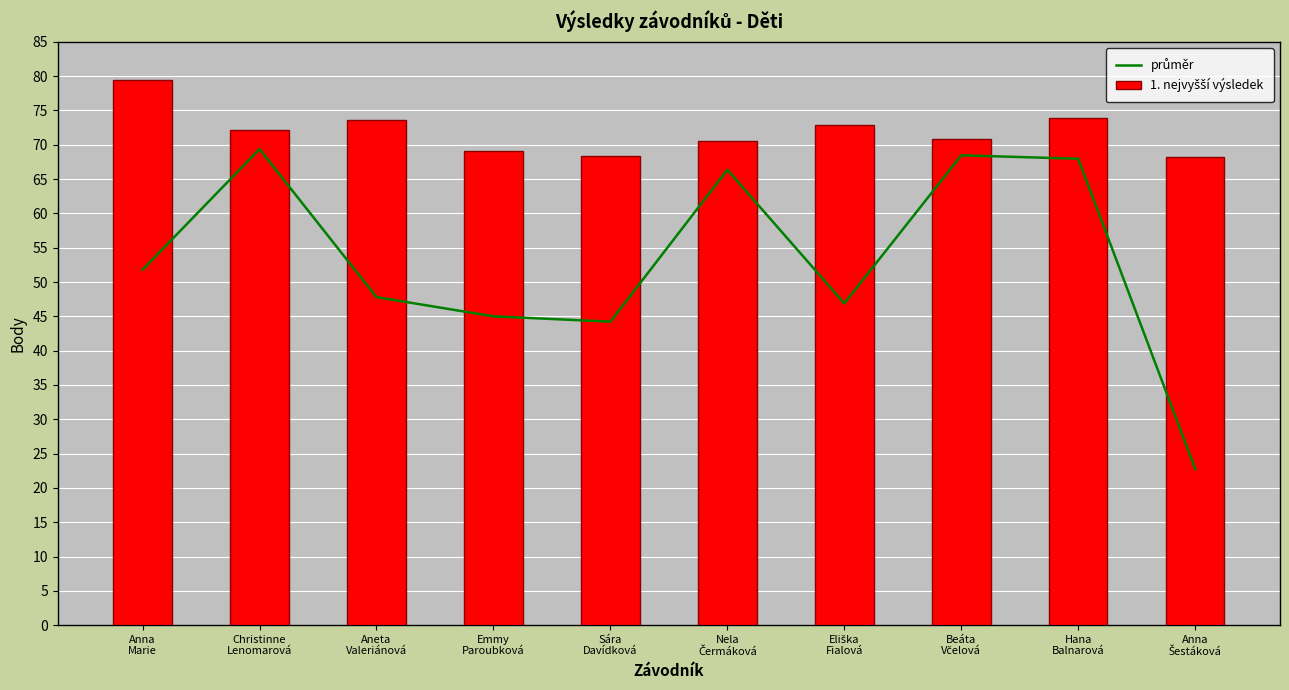

At which label does průměr reach its minimum?

Anna
Šestáková